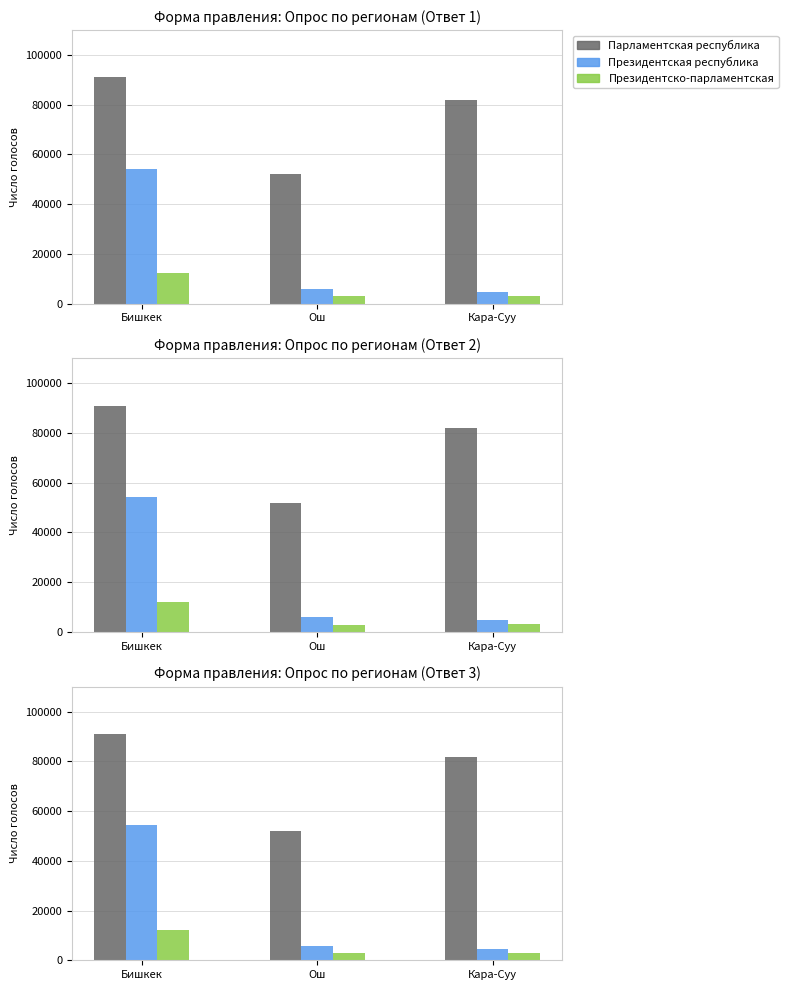

What is the sum of all Президентско-парламентская values?

18115